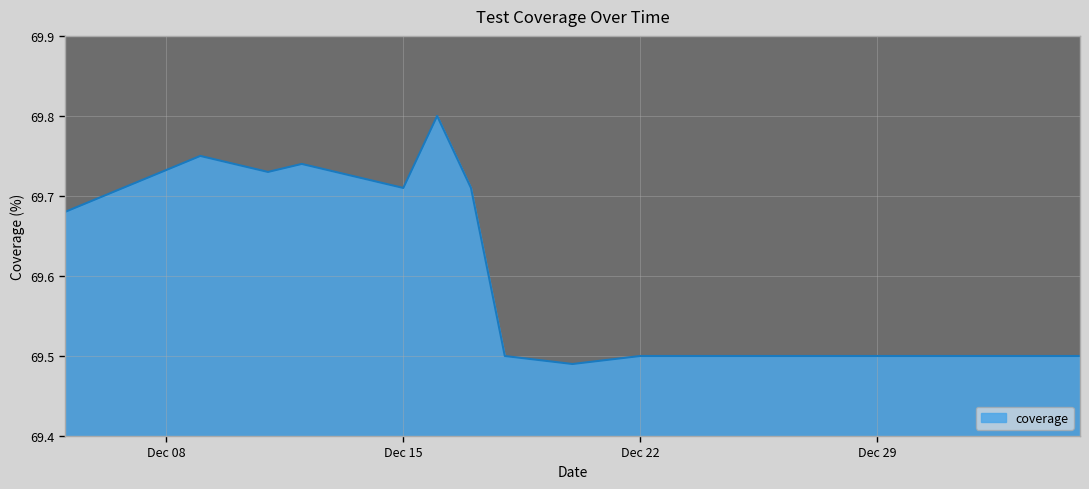

What is the difference between the maximum and minimum values?

0.3